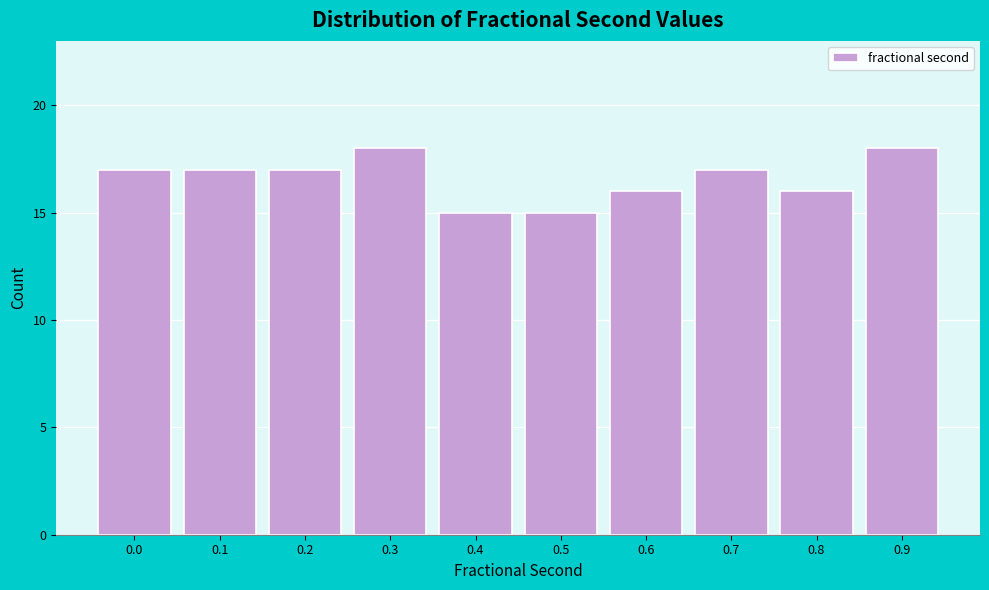

Reading left to right, transcribe all the data shown in this chart.

0.0=17	0.1=17	0.2=17	0.3=18	0.4=15	0.5=15	0.6=16	0.7=17	0.8=16	0.9=18